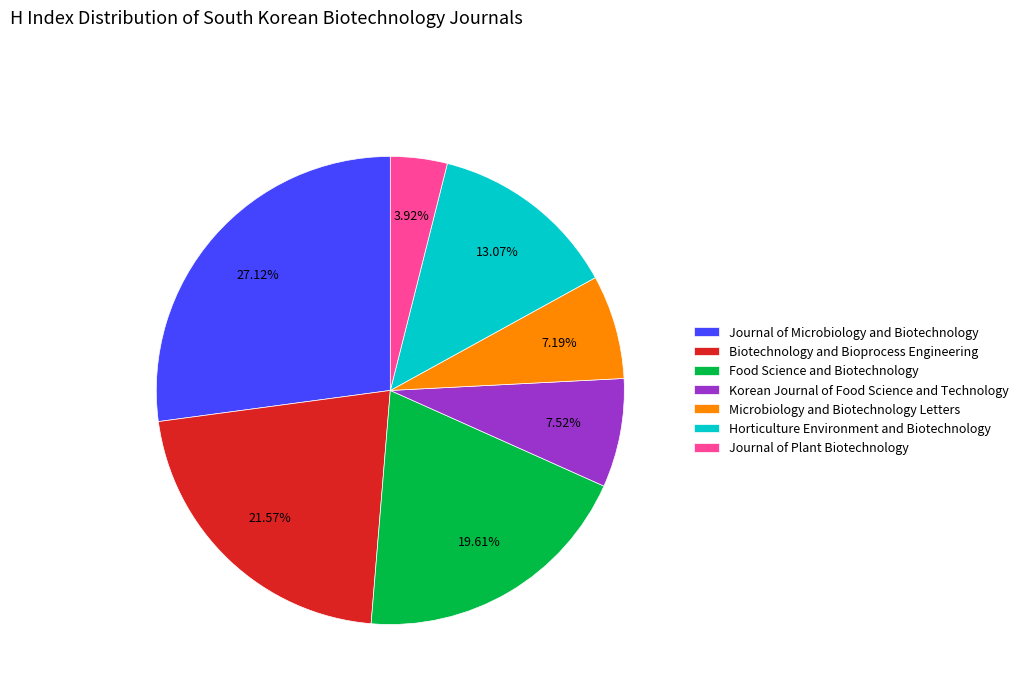

To the nearest percent, what is the combined percentage of Korean Journal of Food Science and Technology and Biotechnology and Bioprocess Engineering?

29%